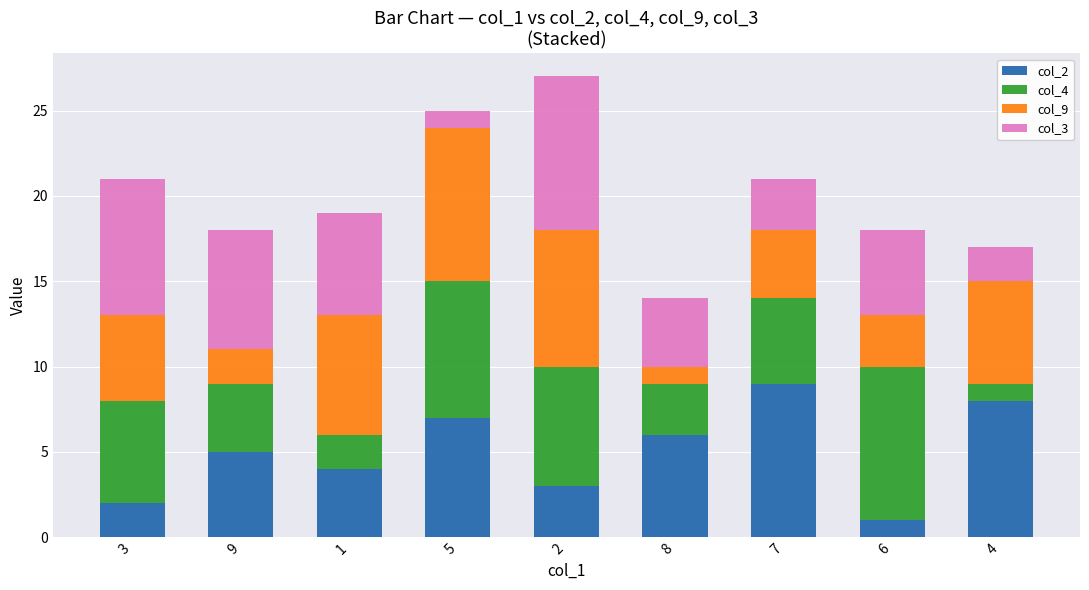

The value of col_2 at 5 is 3. True or false?

False